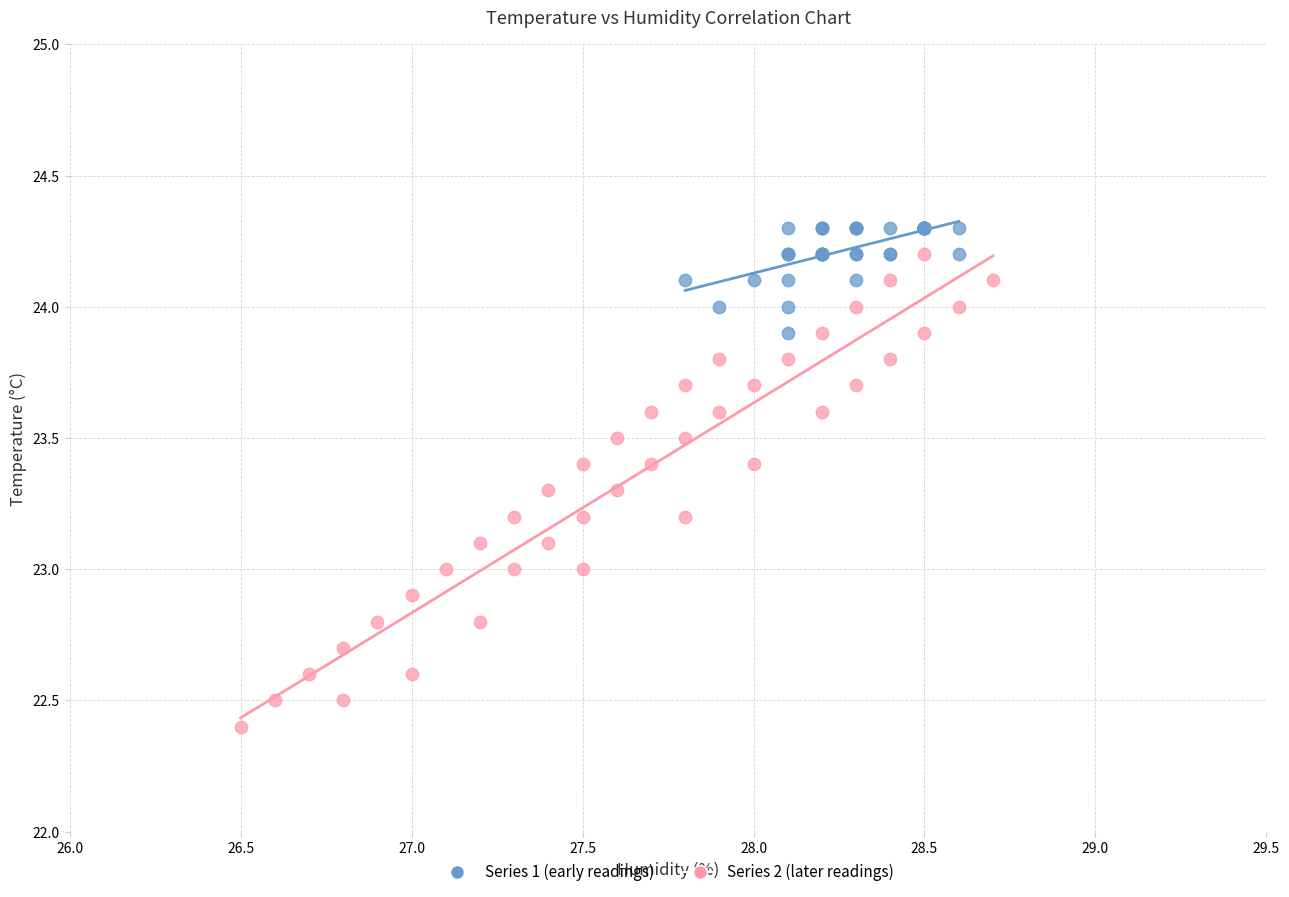

Which series has the largest Y range (max minus min)?

Series 2 (later readings)